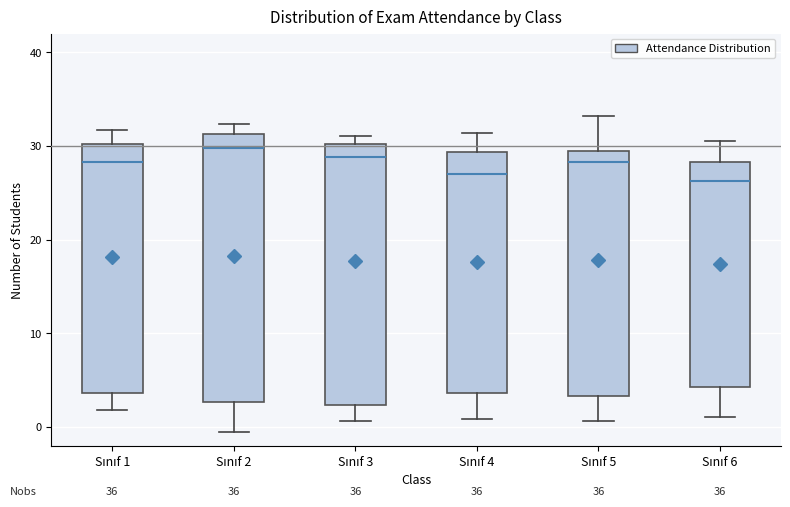

Reading left to right, read every box against the y-axis: the position of its median line, the range the box covers, and the ends of its whiskers. The values are not printed on the chart, so give them approximately, as read against the axis.

Sınıf 1: median 28, box 4 to 30, whiskers 2 to 32
Sınıf 2: median 30, box 3 to 31, whiskers -1 to 32
Sınıf 3: median 29, box 2 to 30, whiskers 1 to 31
Sınıf 4: median 27, box 4 to 29, whiskers 1 to 31
Sınıf 5: median 28, box 3 to 29, whiskers 1 to 33
Sınıf 6: median 26, box 4 to 28, whiskers 1 to 31